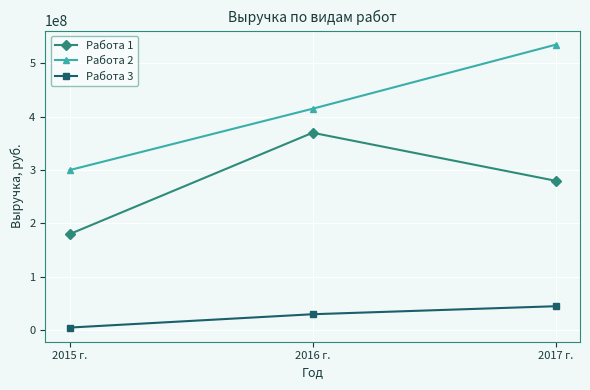

Rank the categories by Работа 2 value from lowest to highest.

2015 г., 2016 г., 2017 г.